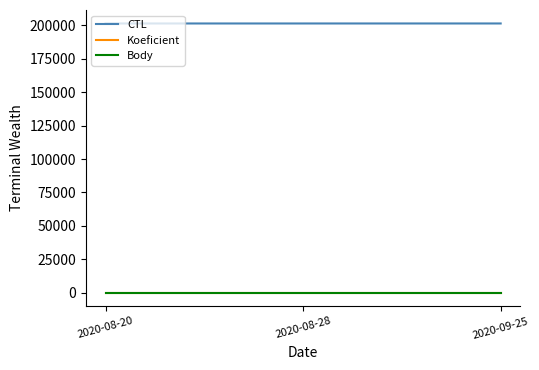

Does the chart display data point markers on the line(s)?

No